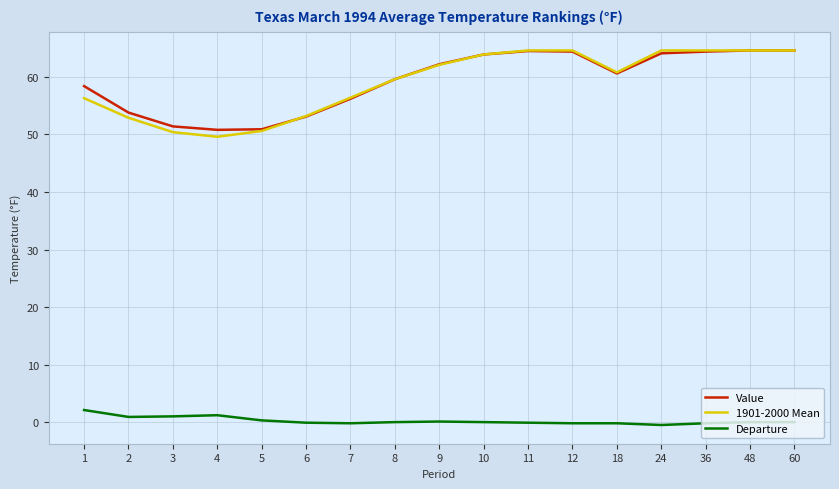

Which series has the largest range (max minus min)?

1901-2000 Mean